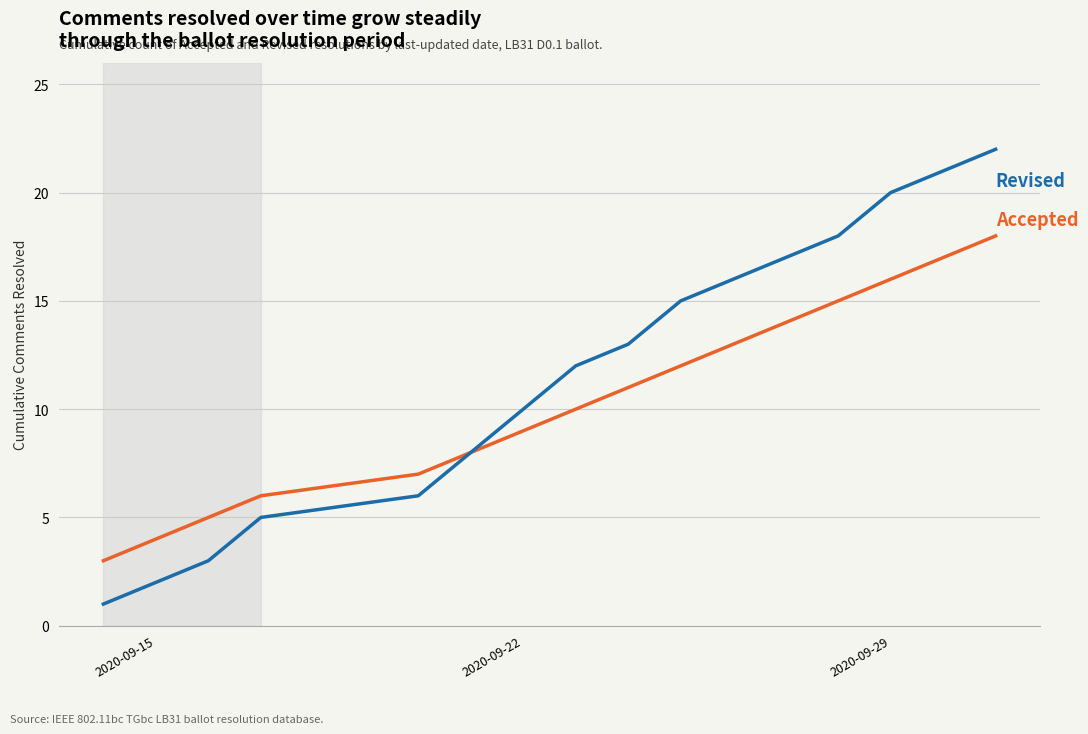

What is the maximum value shown in the chart?

22